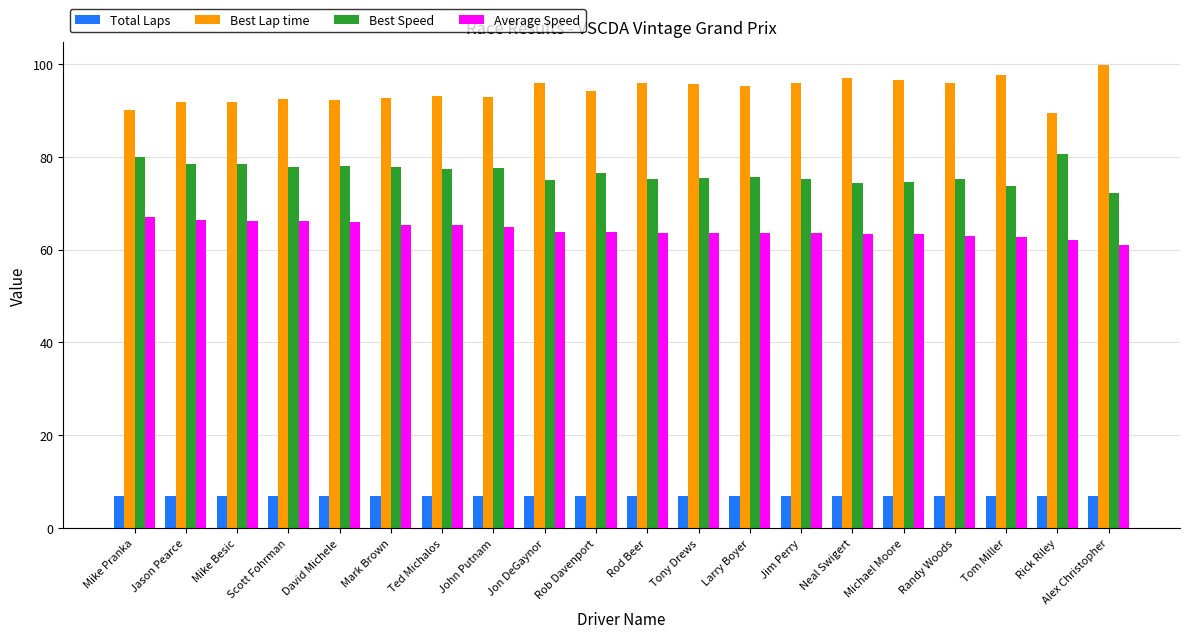

At how many categories does at least one series exceed 46?

20